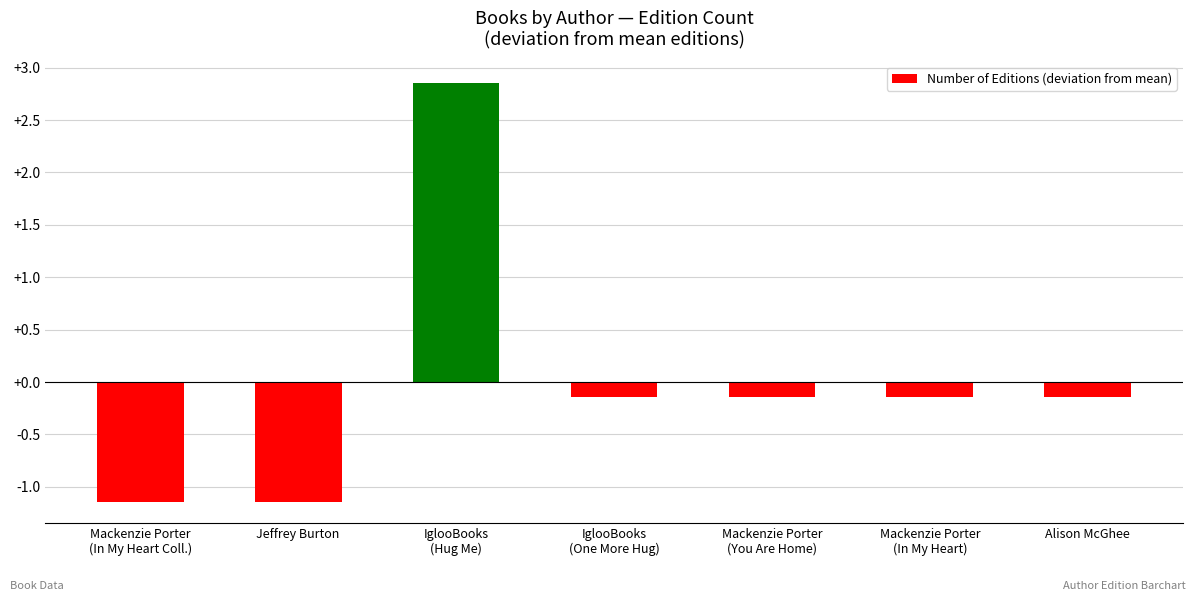

Are the bars horizontal?

No